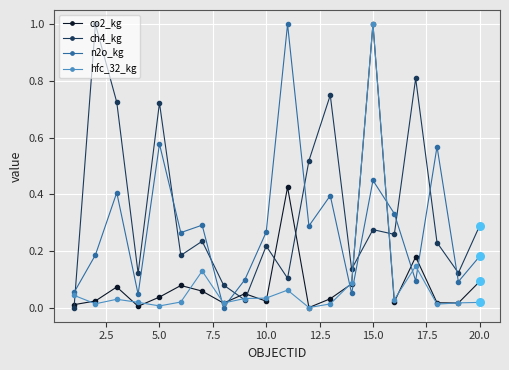

How many times do n2o_kg and ch4_kg cross each other?

9